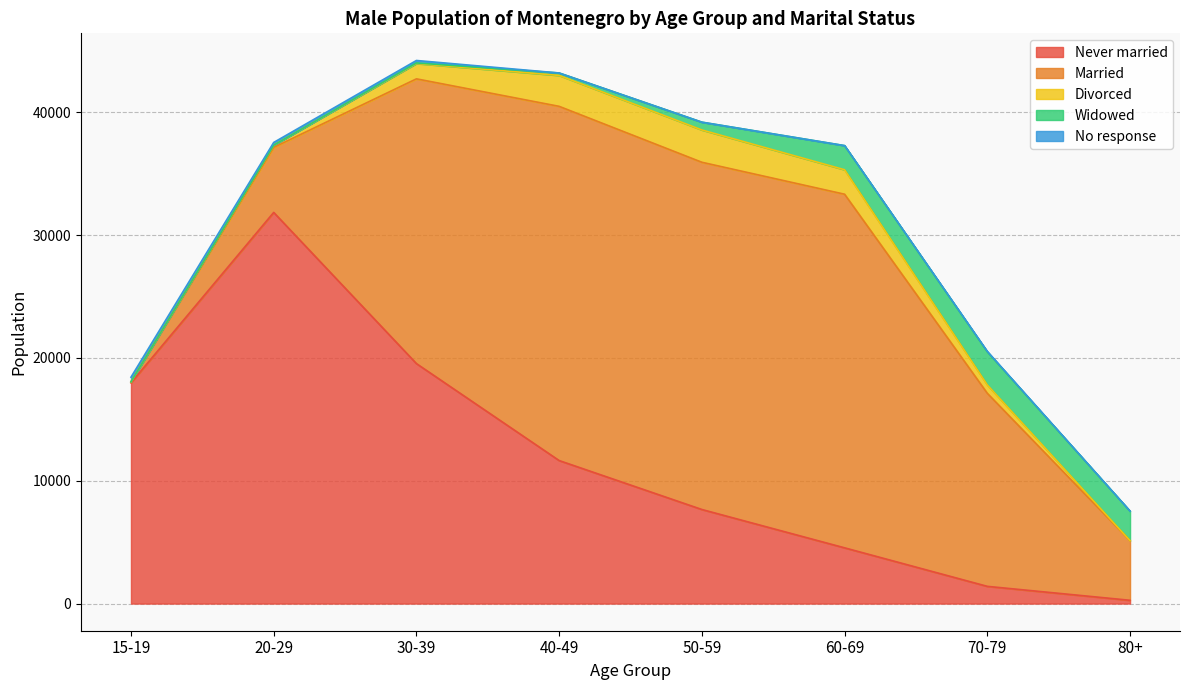

At which category is the sum across all series the highest?

30-39